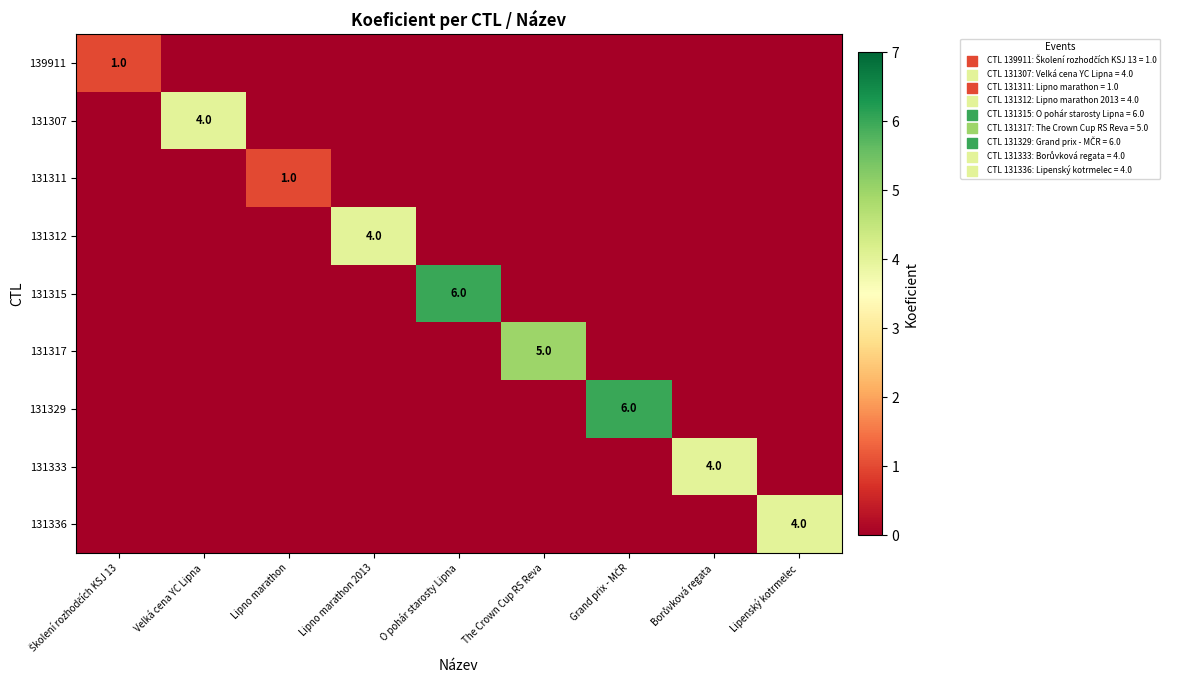

True or false: 131312 has a value of 4 at Lipno marathon 2013.

True